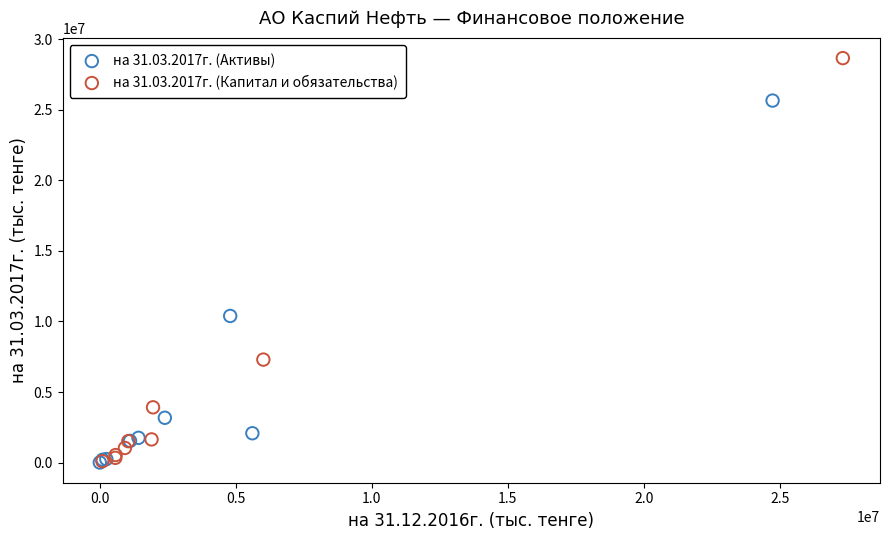

Which series reaches the maximum Y coordinate?

на 31.03.2017г. (Капитал и обязательства)